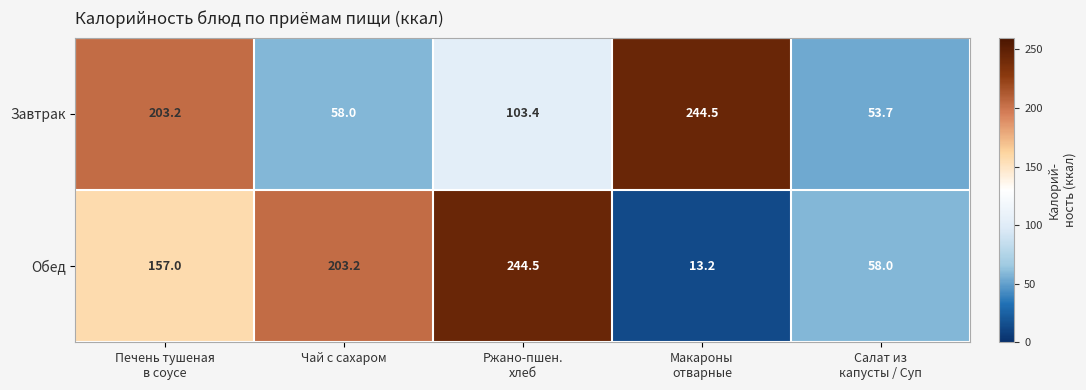

What is the average value of the Завтрак series?

132.6